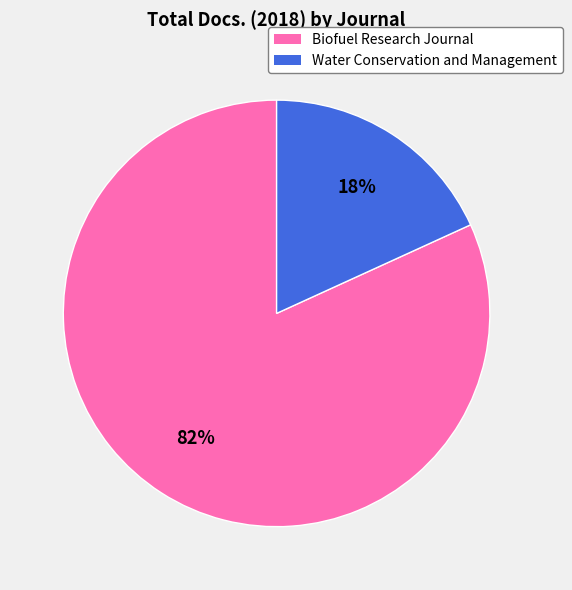

Combined, do Water Conservation and Management and Biofuel Research Journal account for over 50%?

Yes